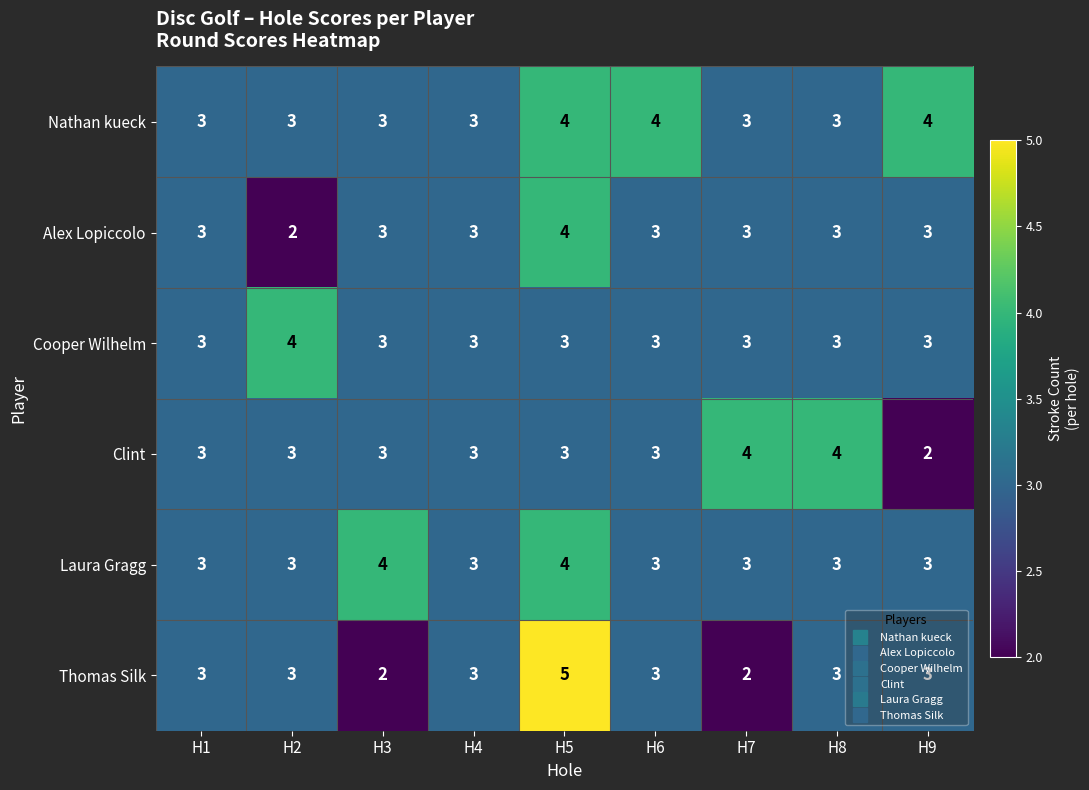

Is it true that Cooper Wilhelm equals 3 at H9?

True